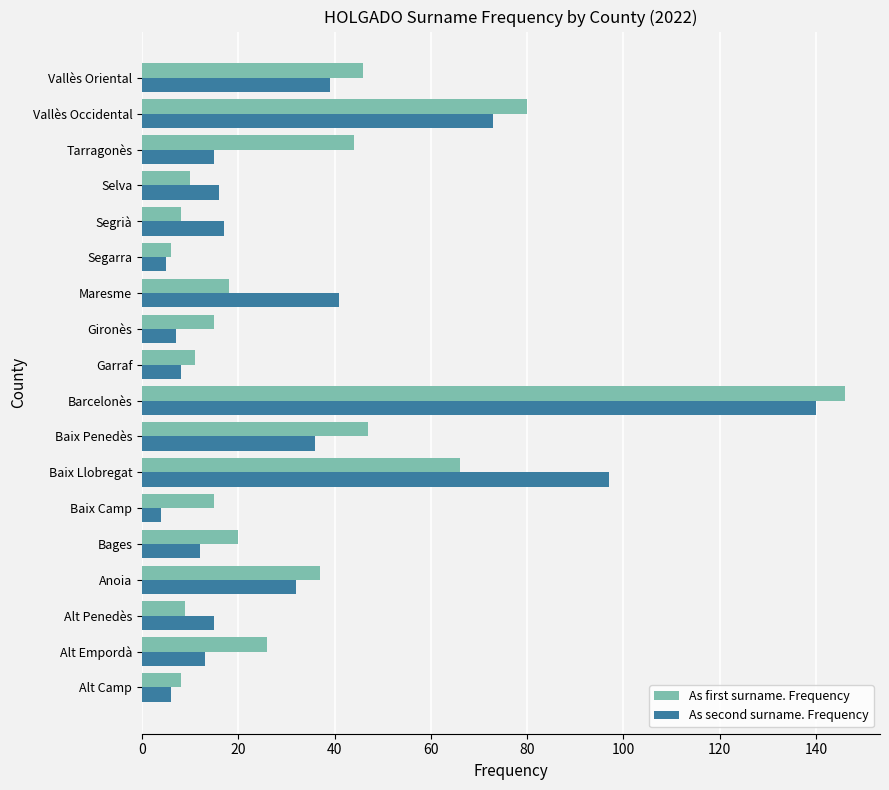

The value of As first surname. Frequency at Maresme is 18. True or false?

True